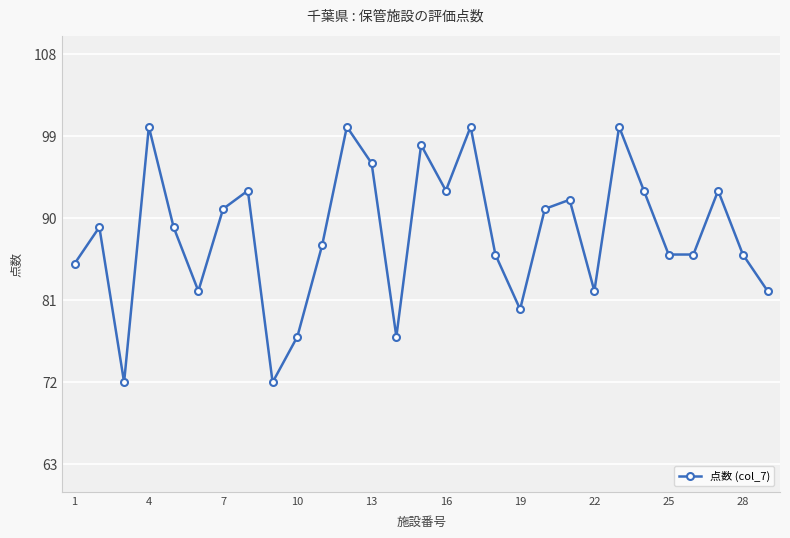

What is the difference between the maximum and second lowest values?

28